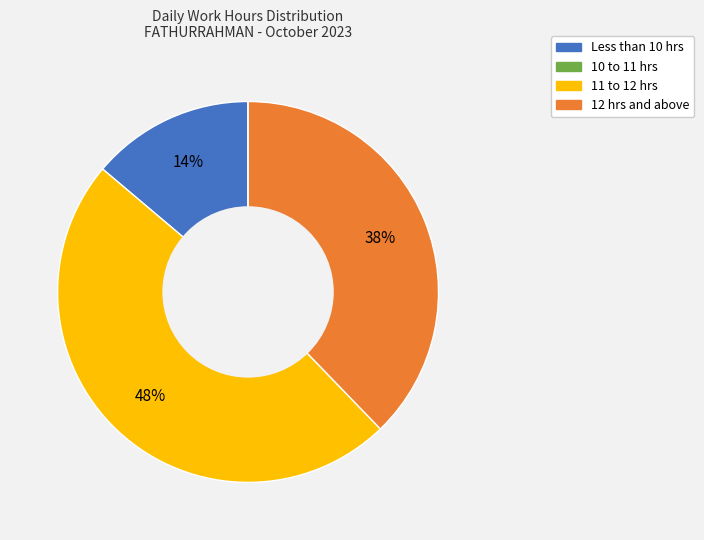

Is there any slice that represents more than half of the pie?

No